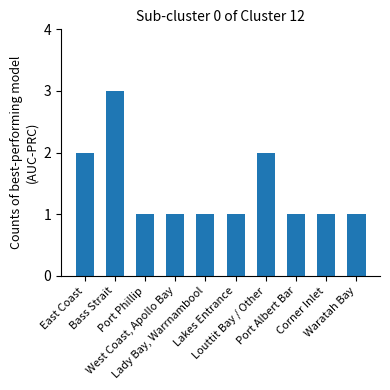

Reading left to right, what are all the values shown in this chart?

2	3	1	1	1	1	2	1	1	1